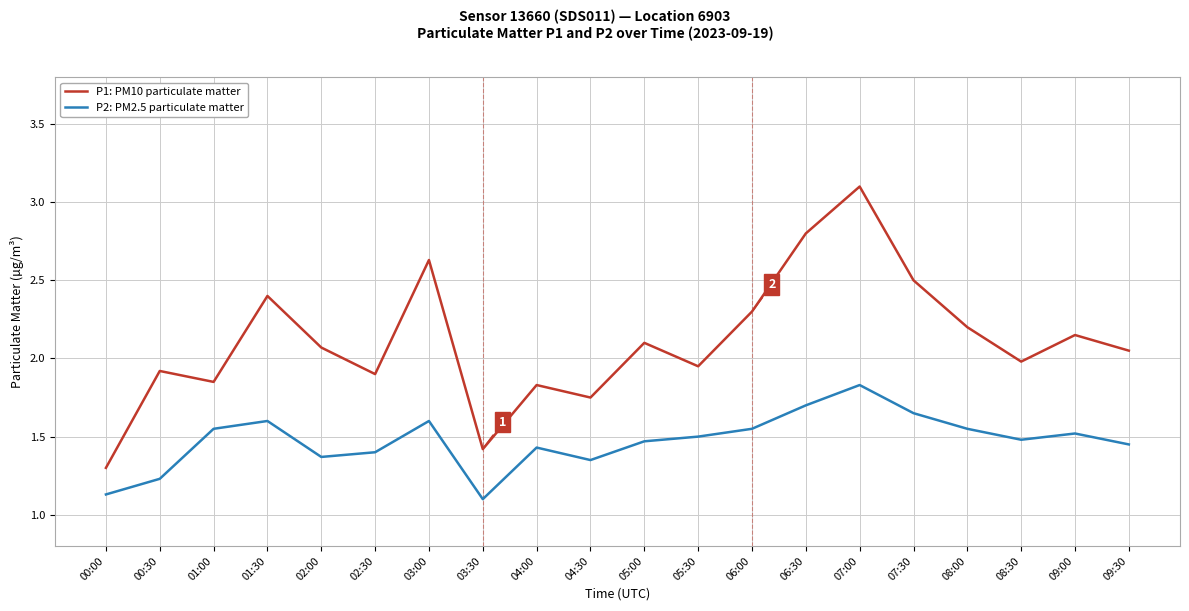

The P1: PM10 particulate matter series shows 1.9 at 01:00. True or false?

True